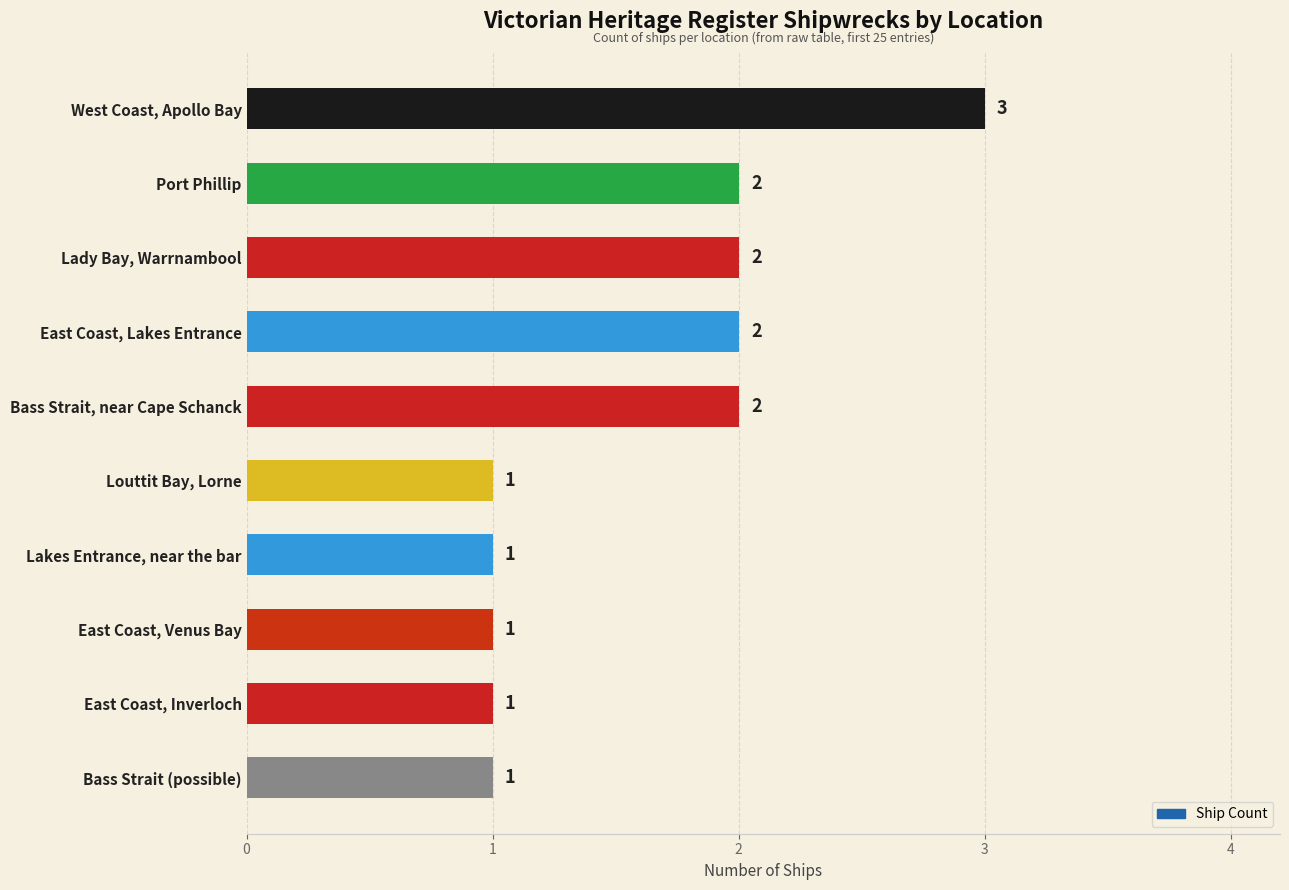

Is it true that the value at Port Phillip is 2?

True